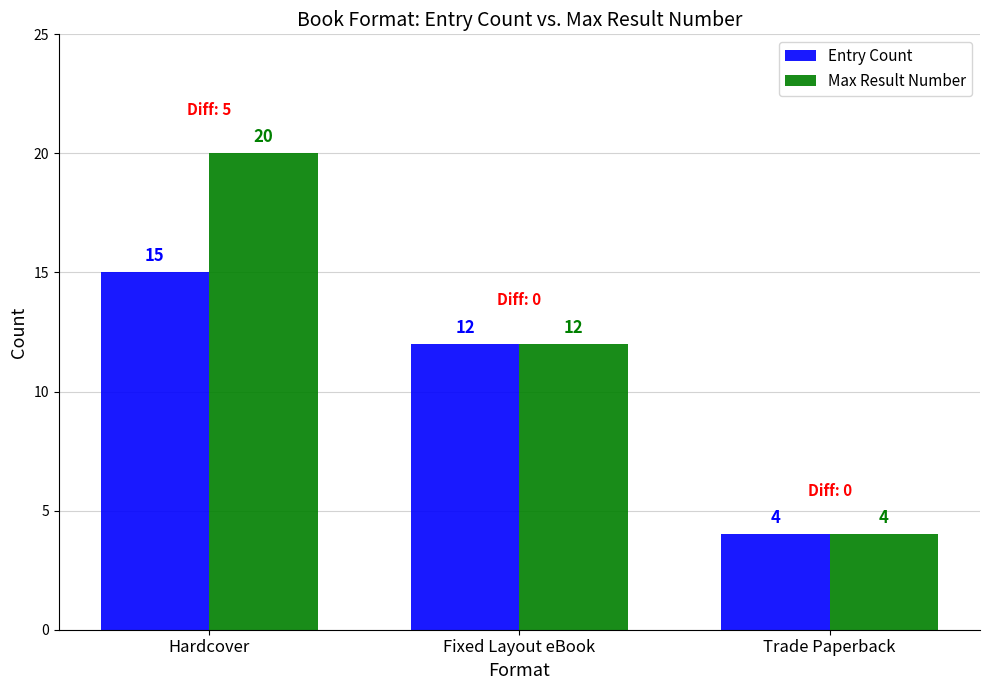

Which series has the largest range (max minus min)?

Max Result Number